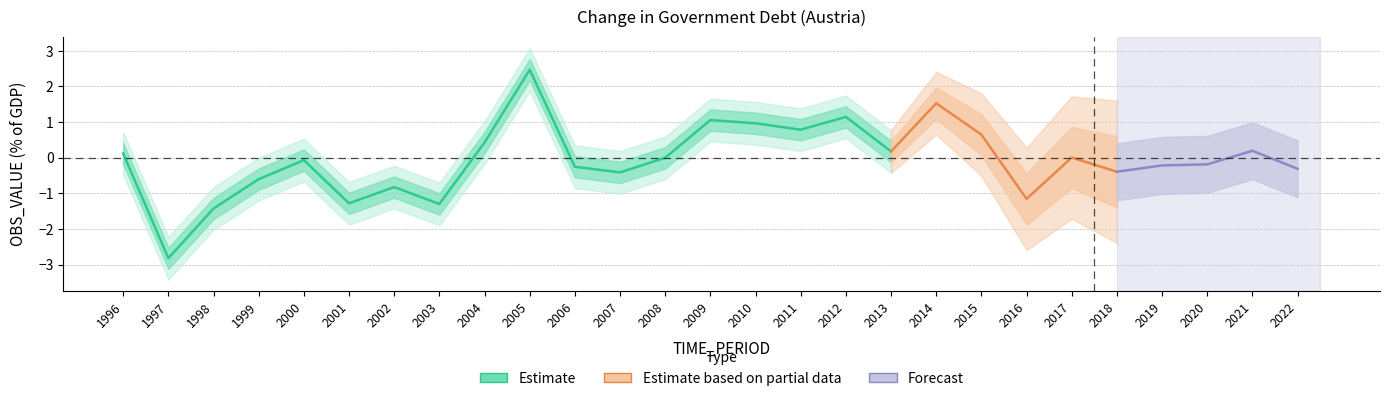

The chart shows a value of 0.4 at 2010. True or false?

False